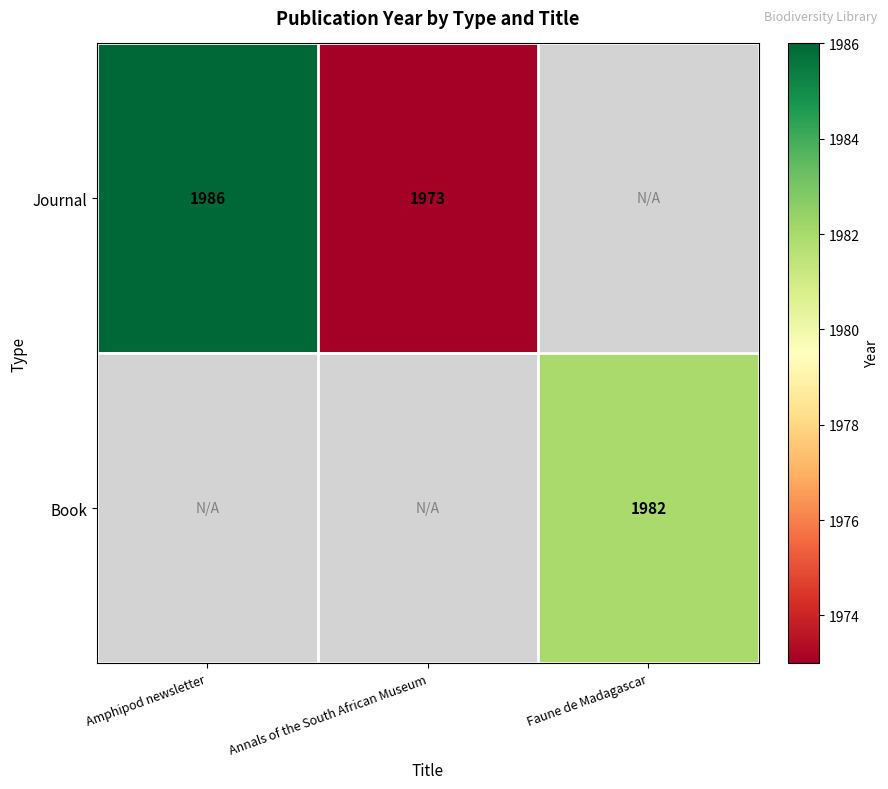

The value of Journal at Annals of the South African Museum is 2711.0. True or false?

False